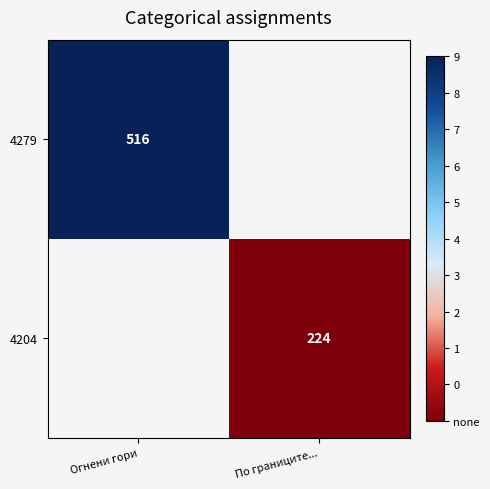

The 4204 series shows 224 at По границите.... True or false?

True